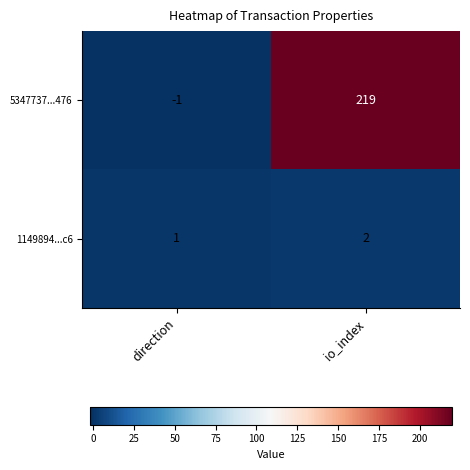

The 5347737...476 series shows 127 at io_index. True or false?

False